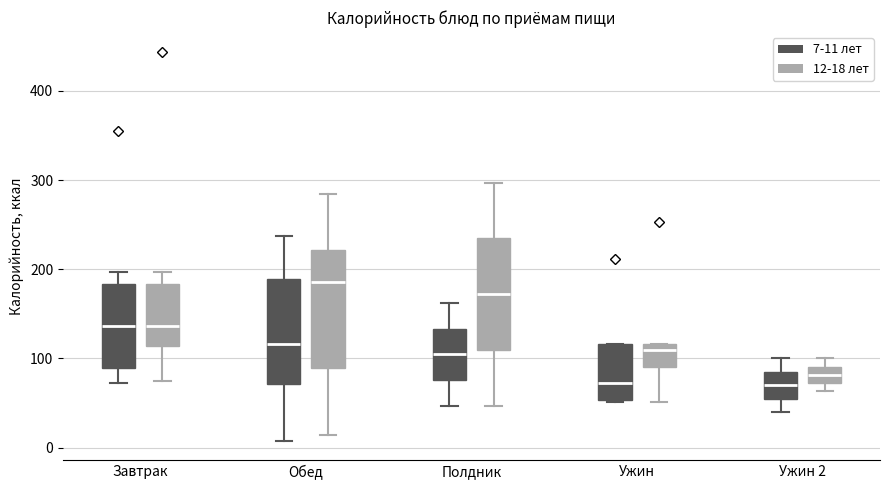

Which box's median line is the highest?

Обед (12-18 лет)